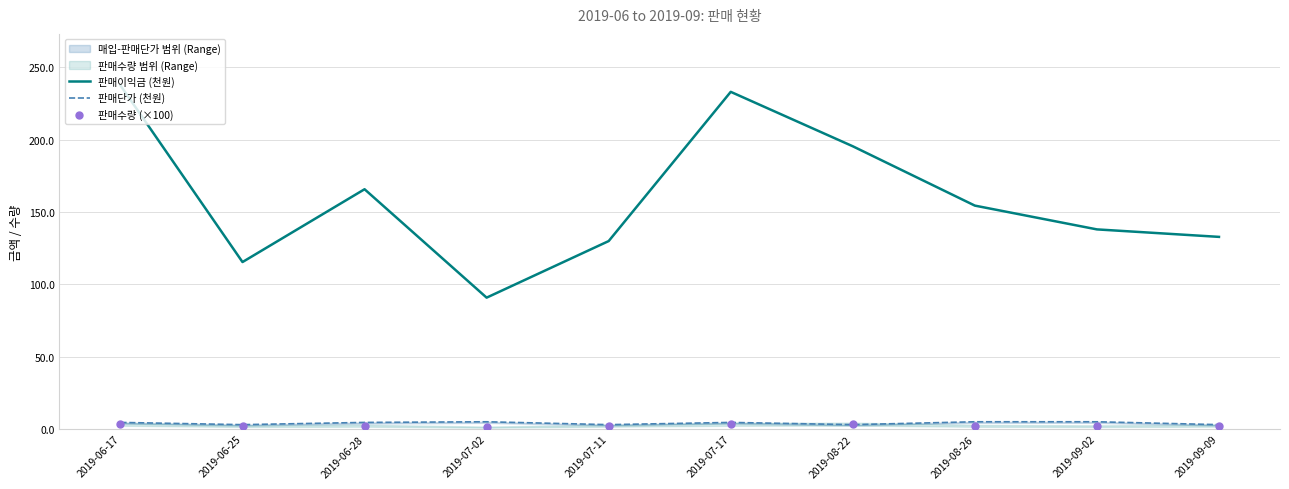

At which category is the sum across all series the highest?

2019-06-17